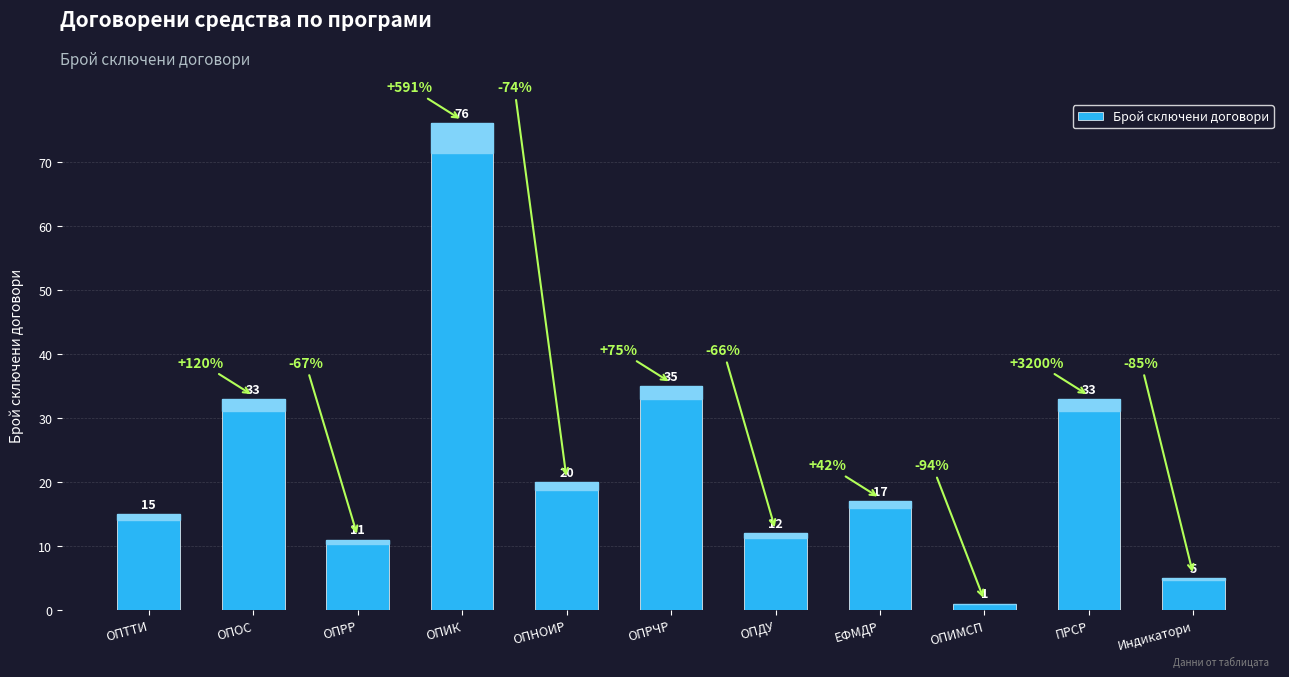

Which has a higher value, ПРСР or ОПНОИР?

ПРСР